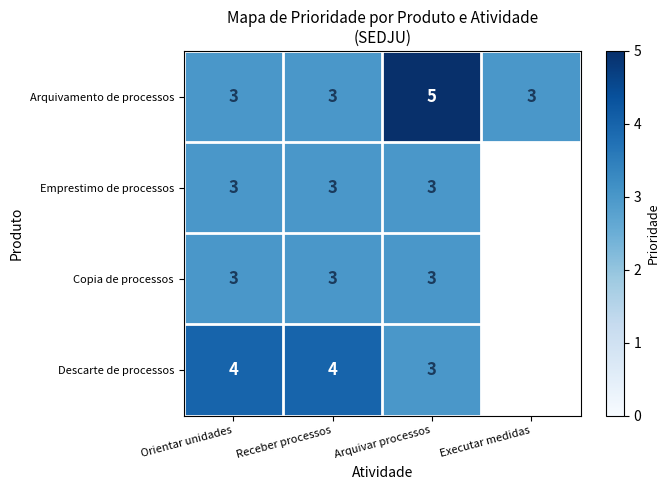

What is the total value across all series at Arquivar processos?

14